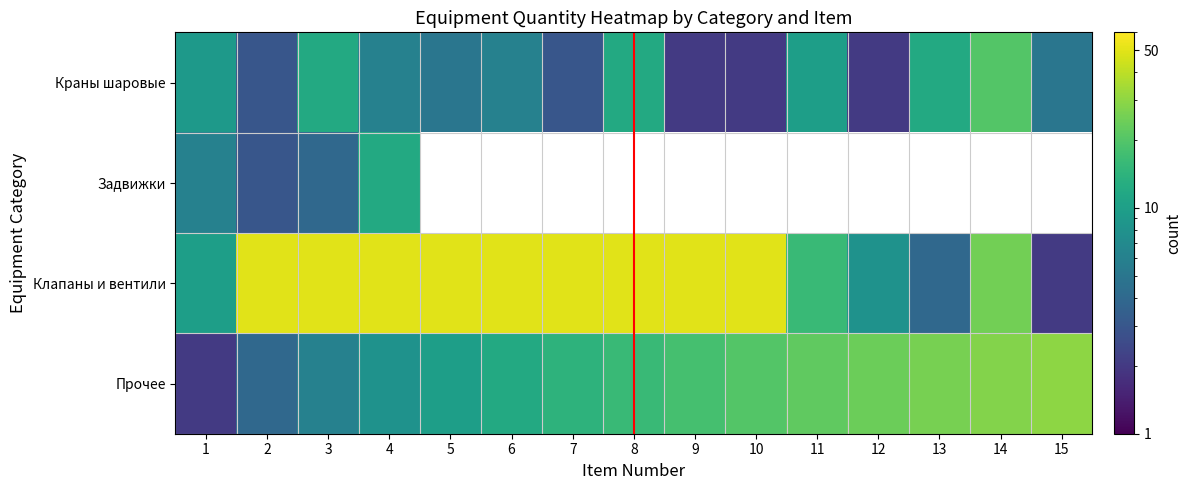

At which category is the sum across all series the highest?

4